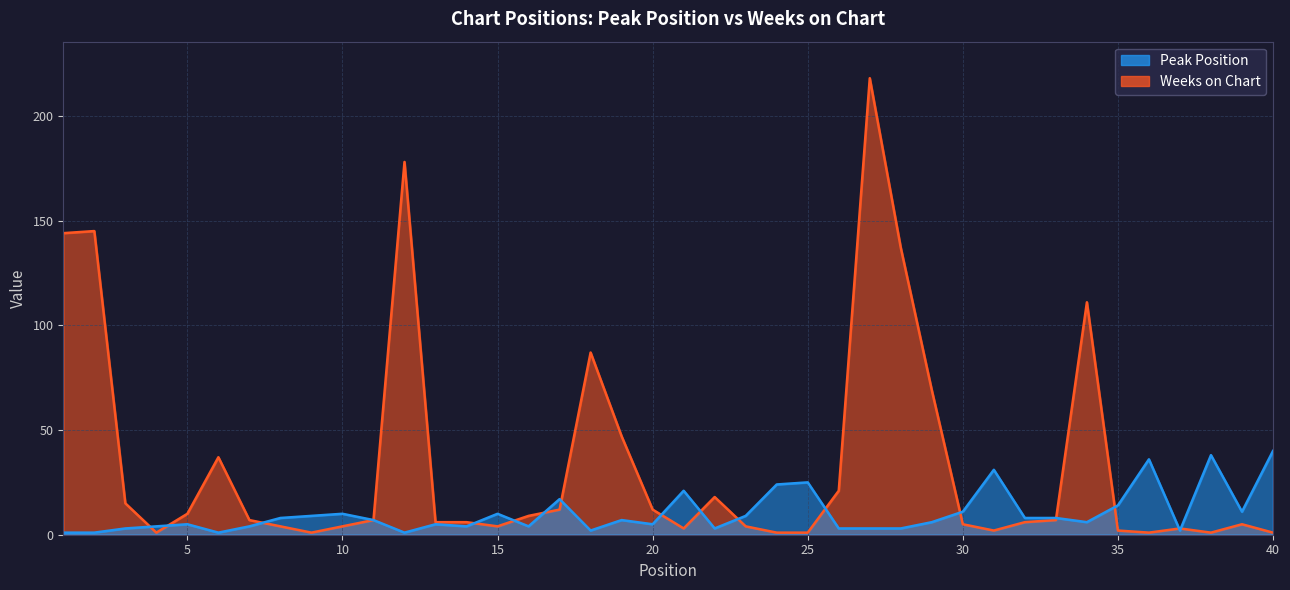

How many data points in Weeks on Chart are above 7?

17